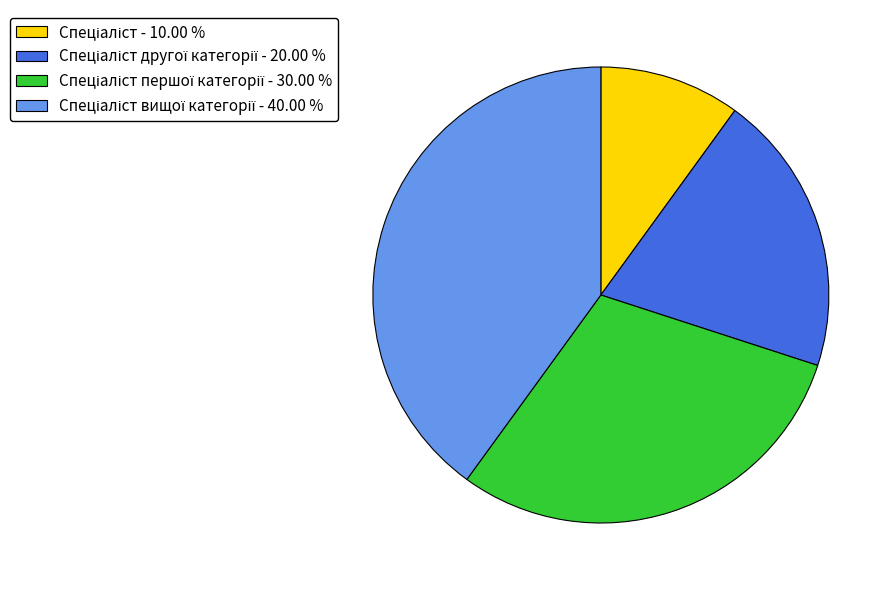

Is there any slice that represents more than half of the pie?

No